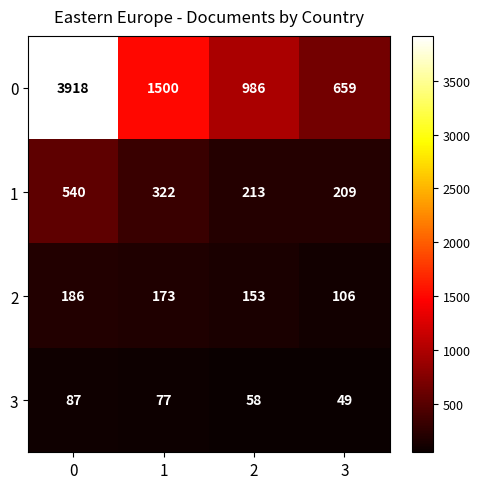

At how many categories does at least one series exceed 3002?

1